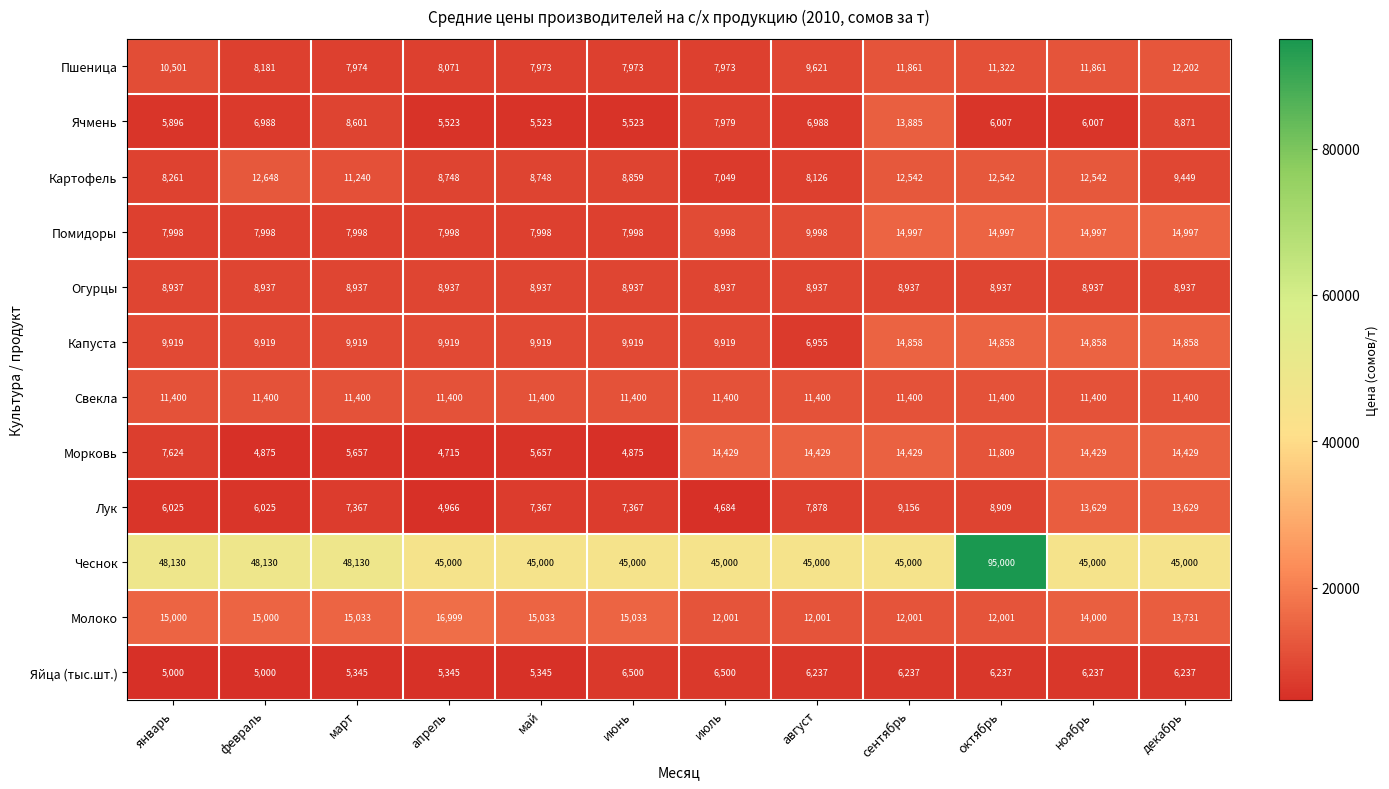

What is the sum of all Капуста values?

135820